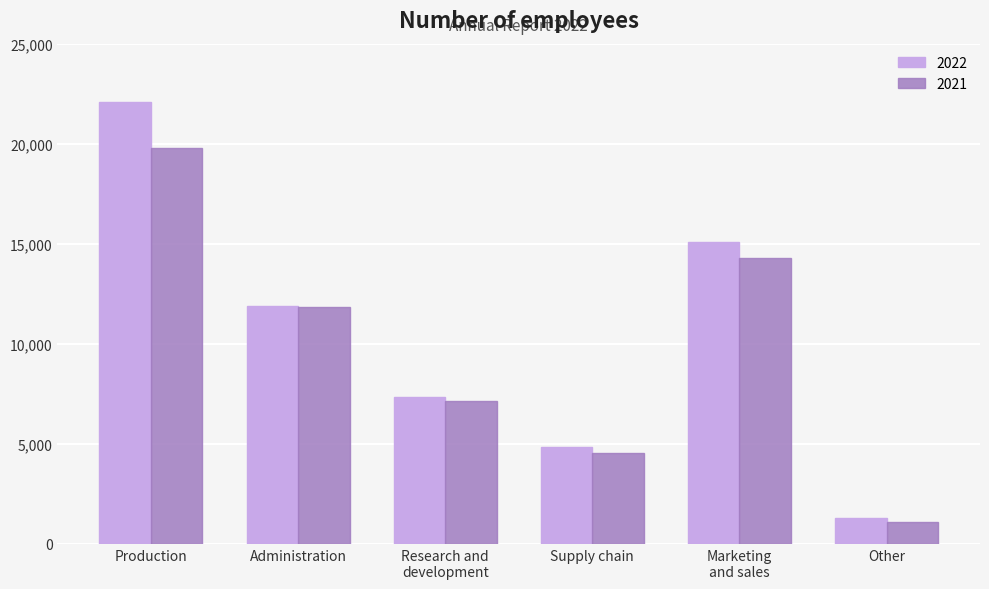

At how many categories does at least one series exceed 2333?

5